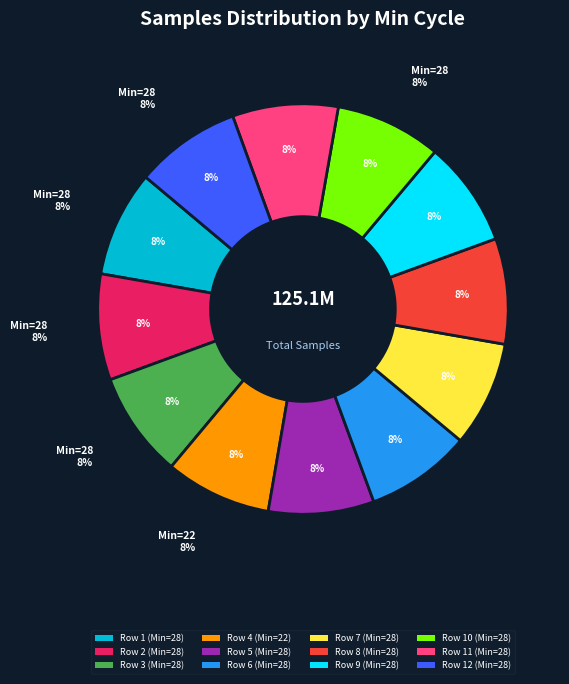

What percentage is the 28 slice, to the nearest percent?

8%